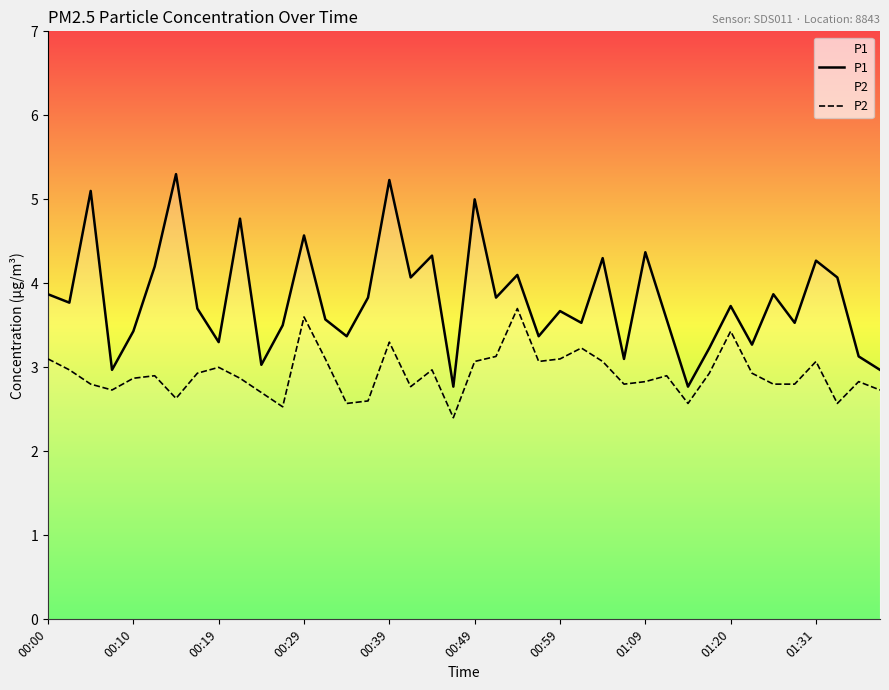

Which series changed the most between 15 and 19?

P1